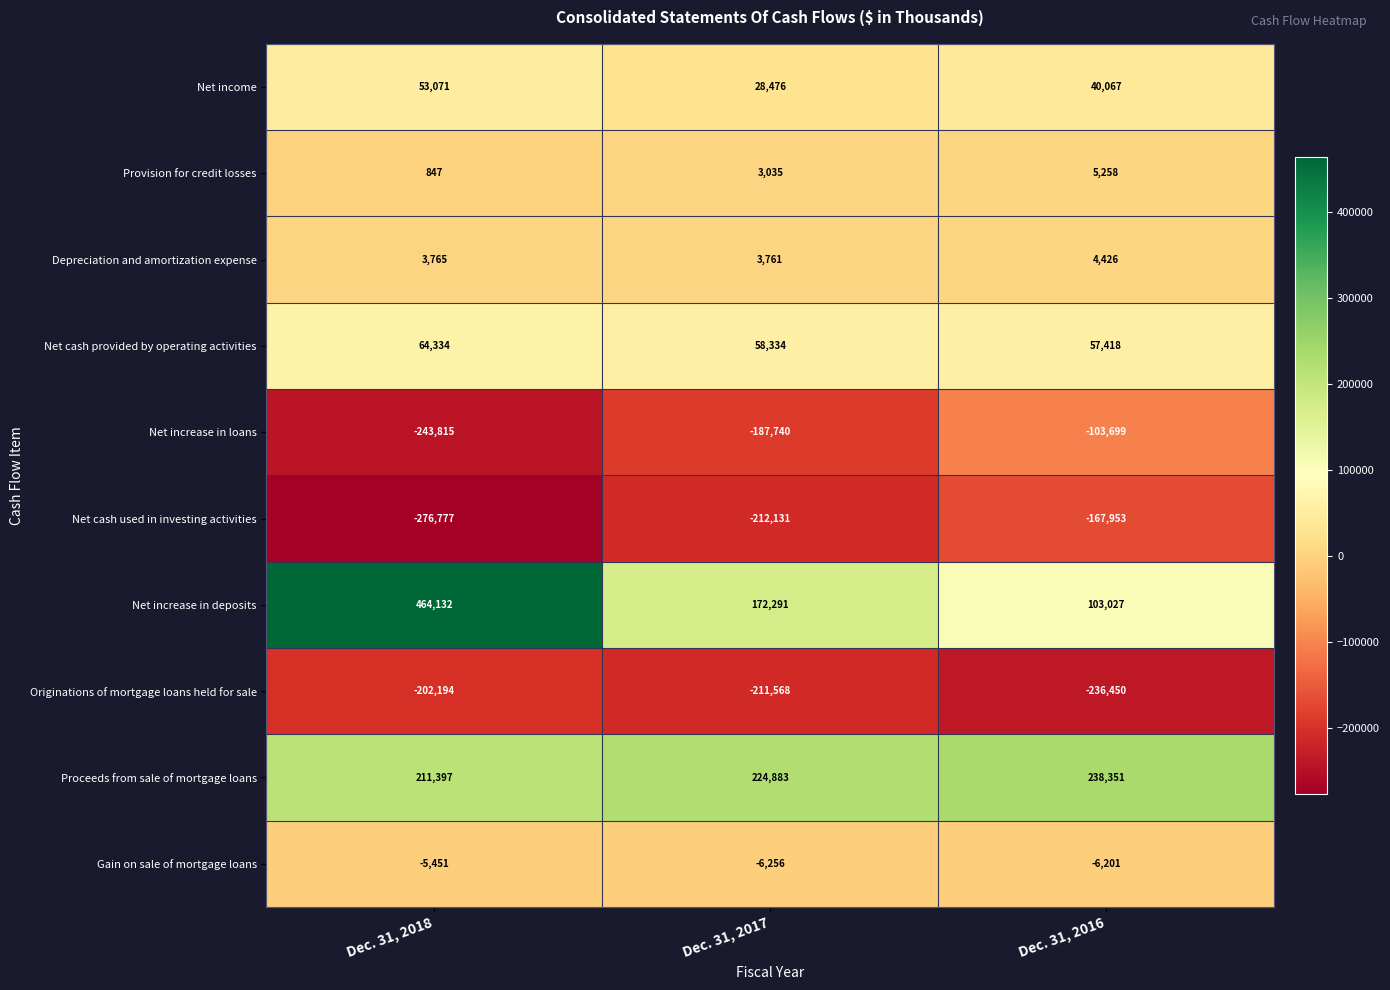

Which series has the largest total across all categories?

Net increase in deposits